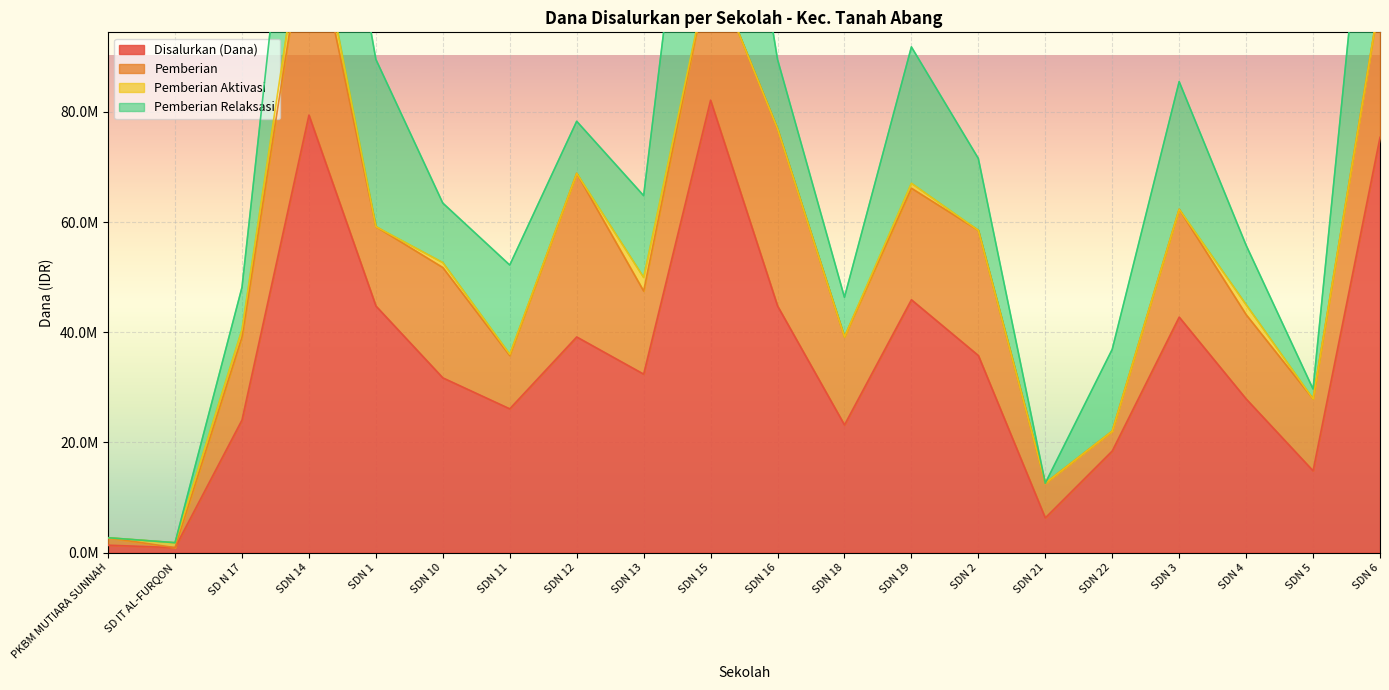

Reading left to right, transcribe all the data shown in this chart.

Disalurkan (Dana): 1350000	900000	24075000	79425000	44775000	31725000	26100000	39150000	32400000	82125000	44775000	23175000	45900000	35775000	6300000	18450000	42750000	27900000	14850000	75375000
Pemberian: 1350000	0	15075000	37575000	14400000	20025000	9675000	29700000	15075000	24750000	32175000	15975000	20250000	22725000	6300000	3600000	19575000	15300000	13050000	25425000
Pemberian Aktivasi: 0	900000	1350000	4050000	0	900000	225000	0	2475000	0	0	0	900000	0	0	0	0	1800000	0	0
Pemberian Relaksasi: 0	0	7650000	37800000	30375000	10800000	16200000	9450000	14850000	57375000	12600000	7200000	24750000	13050000	0	14850000	23175000	10800000	1800000	49950000